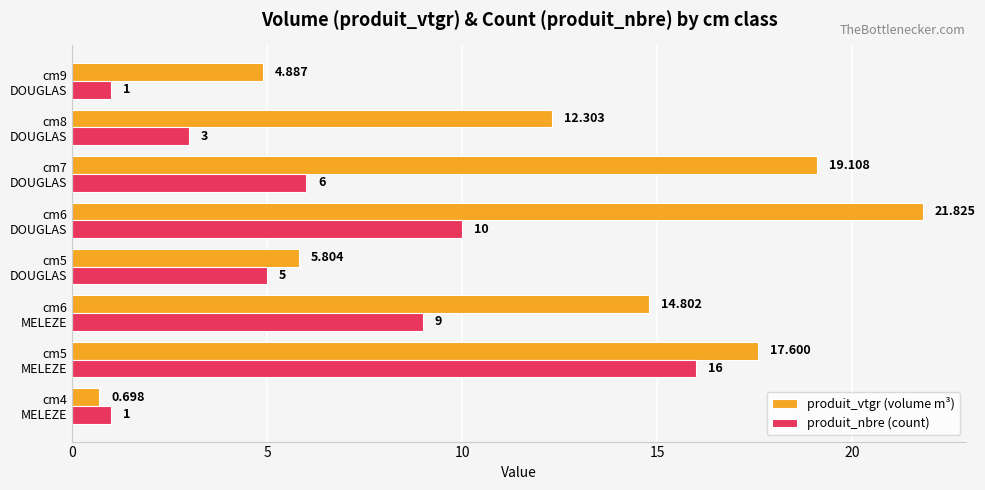

Which series has the largest total across all categories?

produit_vtgr (volume m³)